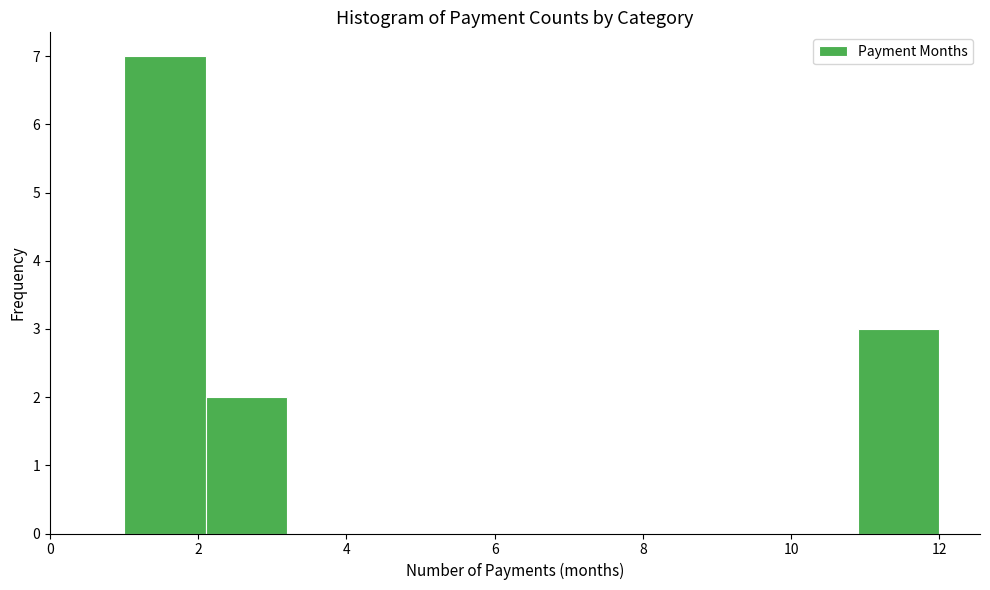

Reading left to right, list every bar in this chart as the range it spans on the x-axis followed by its height. Neither the bar edges nor the heights are printed on the chart, so give them approximately, as read against the axes.

1.0 to 2.1: 7
2.1 to 3.2: 2
3.2 to 4.3: 0
4.3 to 5.4: 0
5.4 to 6.5: 0
6.5 to 7.6: 0
7.6 to 8.7: 0
8.7 to 9.8: 0
9.8 to 10.9: 0
10.9 to 12.0: 3